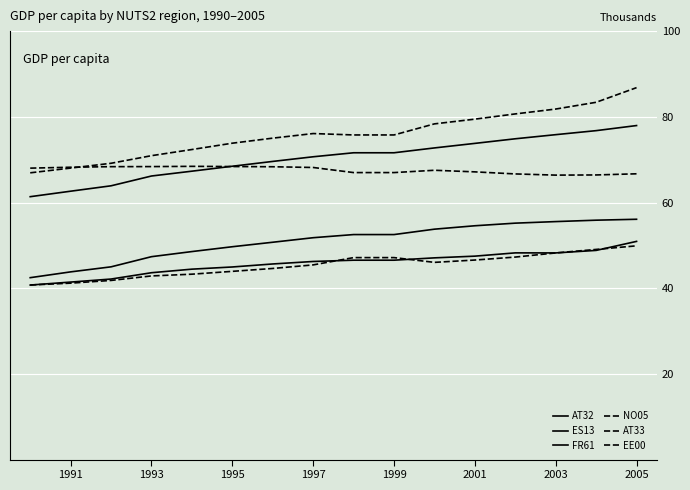

How many lines are shown in the chart?

6